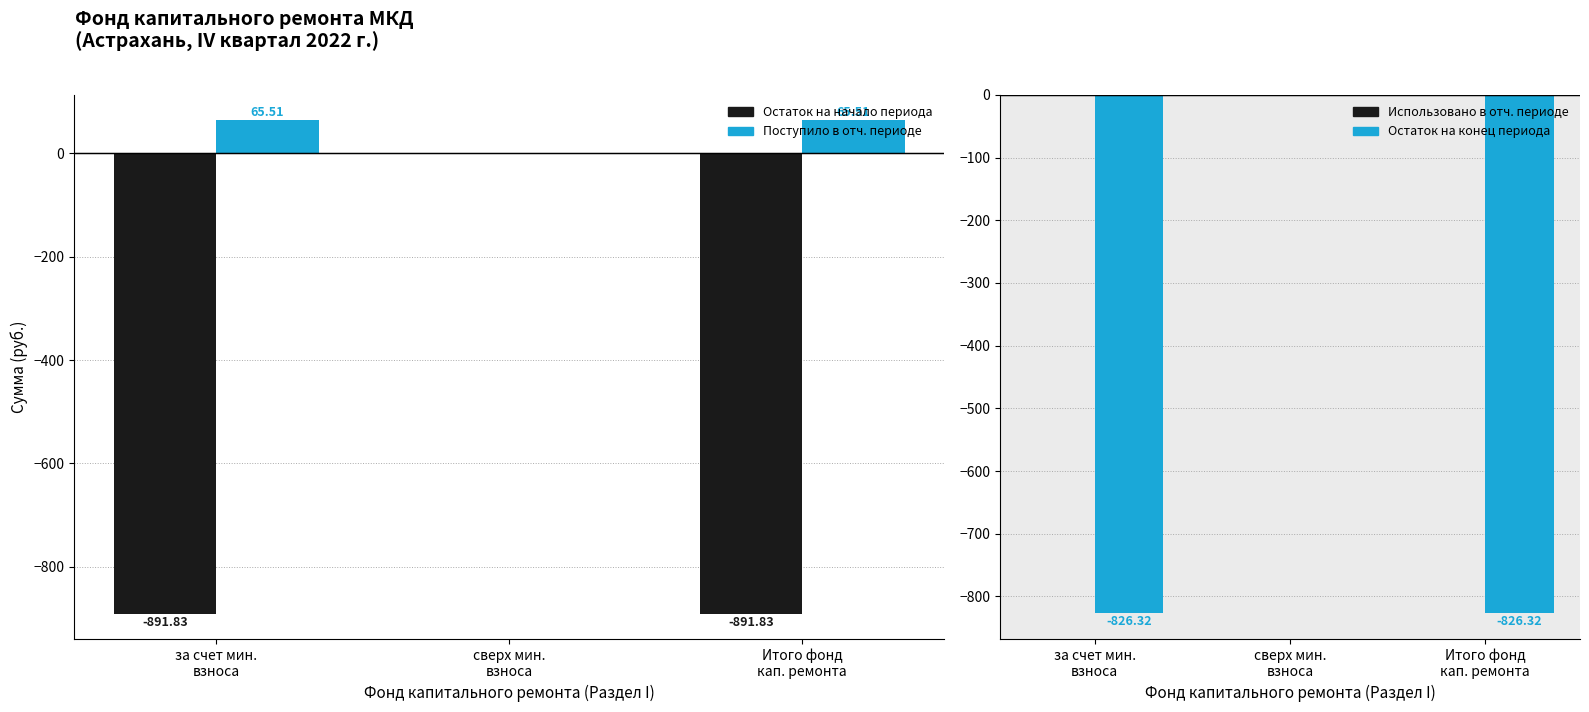

What is the sum of all Остаток на конец периода values?

-1652.6